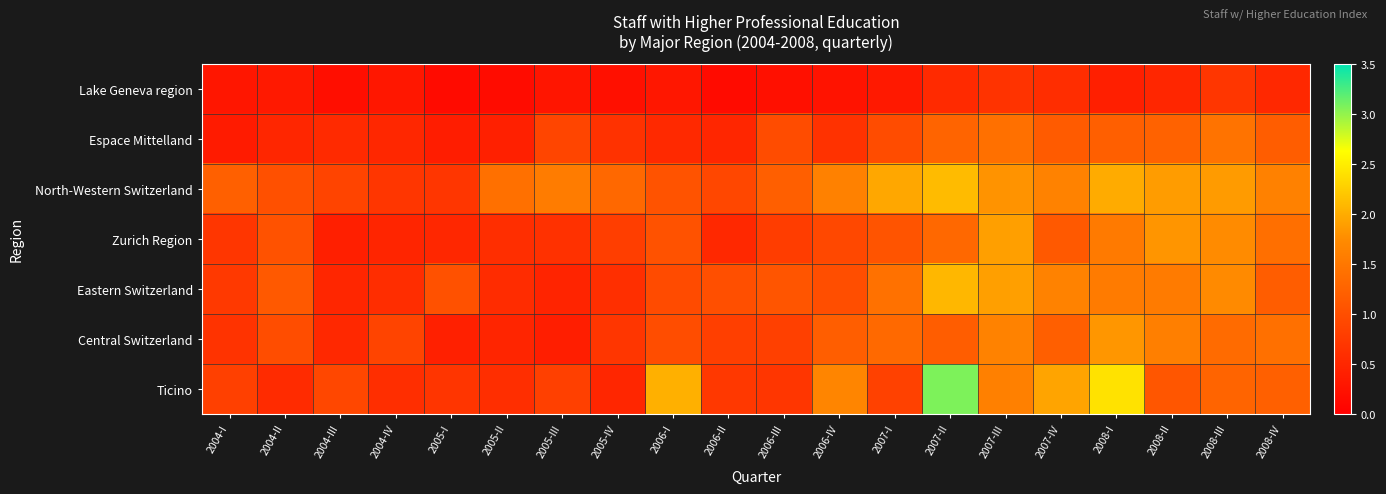

Reading left to right, extract all data points from this chart.

Lake Geneva region: 2004-I=0.3	2004-II=0.3	2004-III=0.2	2004-IV=0.3	2005-I=0.2	2005-II=0.2	2005-III=0.3	2005-IV=0.2	2006-I=0.3	2006-II=0.2	2006-III=0.2	2006-IV=0.2	2007-I=0.3	2007-II=0.5	2007-III=0.7	2007-IV=0.6	2008-I=0.4	2008-II=0.5	2008-III=0.7	2008-IV=0.5
Espace Mittelland: 2004-I=0.3	2004-II=0.5	2004-III=0.5	2004-IV=0.5	2005-I=0.4	2005-II=0.4	2005-III=0.9	2005-IV=0.6	2006-I=0.5	2006-II=0.5	2006-III=1.0	2006-IV=0.6	2007-I=1.0	2007-II=1.3	2007-III=1.4	2007-IV=1.2	2008-I=1.2	2008-II=1.2	2008-III=1.5	2008-IV=1.2
North-Western Switzerland: 2004-I=1.2	2004-II=1.0	2004-III=0.9	2004-IV=0.7	2005-I=0.7	2005-II=1.4	2005-III=1.6	2005-IV=1.3	2006-I=1.1	2006-II=0.9	2006-III=1.2	2006-IV=1.6	2007-I=2.0	2007-II=2.1	2007-III=1.8	2007-IV=1.6	2008-I=2.0	2008-II=1.9	2008-III=1.9	2008-IV=1.6
Zurich Region: 2004-I=0.7	2004-II=1.0	2004-III=0.4	2004-IV=0.5	2005-I=0.5	2005-II=0.6	2005-III=0.6	2005-IV=0.8	2006-I=1.0	2006-II=0.5	2006-III=0.8	2006-IV=0.9	2007-I=1.1	2007-II=1.3	2007-III=1.9	2007-IV=1.1	2008-I=1.5	2008-II=1.8	2008-III=1.7	2008-IV=1.4
Eastern Switzerland: 2004-I=0.7	2004-II=1.1	2004-III=0.5	2004-IV=0.6	2005-I=1.0	2005-II=0.6	2005-III=0.5	2005-IV=0.6	2006-I=1.0	2006-II=1.0	2006-III=1.1	2006-IV=1.0	2007-I=1.4	2007-II=2.1	2007-III=1.9	2007-IV=1.6	2008-I=1.5	2008-II=1.5	2008-III=1.7	2008-IV=1.2
Central Switzerland: 2004-I=0.7	2004-II=1.0	2004-III=0.5	2004-IV=0.9	2005-I=0.4	2005-II=0.5	2005-III=0.4	2005-IV=0.7	2006-I=1.0	2006-II=0.8	2006-III=0.8	2006-IV=1.2	2007-I=1.3	2007-II=1.2	2007-III=1.6	2007-IV=1.2	2008-I=1.8	2008-II=1.6	2008-III=1.4	2008-IV=1.4
Ticino: 2004-I=0.8	2004-II=0.6	2004-III=0.9	2004-IV=0.6	2005-I=0.7	2005-II=0.6	2005-III=0.8	2005-IV=0.5	2006-I=2.0	2006-II=0.7	2006-III=0.7	2006-IV=1.7	2007-I=0.8	2007-II=3.1	2007-III=1.6	2007-IV=1.9	2008-I=2.4	2008-II=1.1	2008-III=1.3	2008-IV=1.2